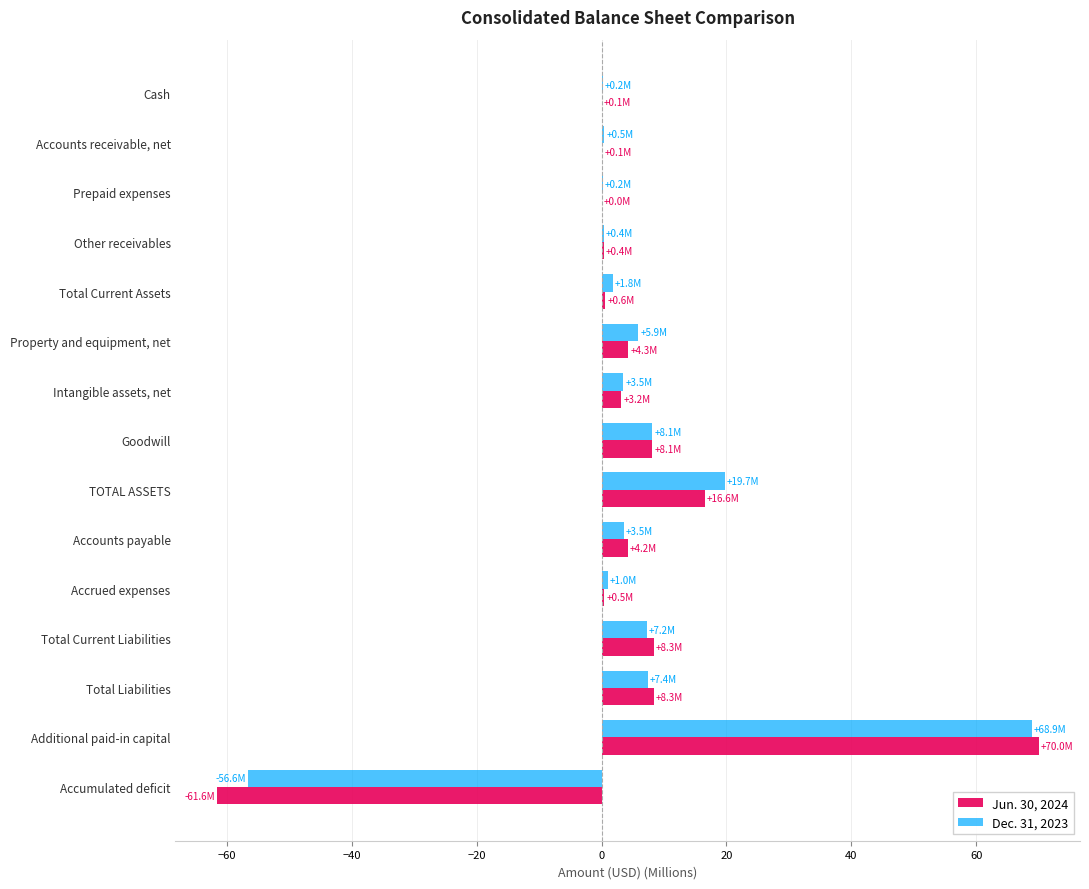

At which label does Jun. 30, 2024 reach its peak?

Additional paid-in capital